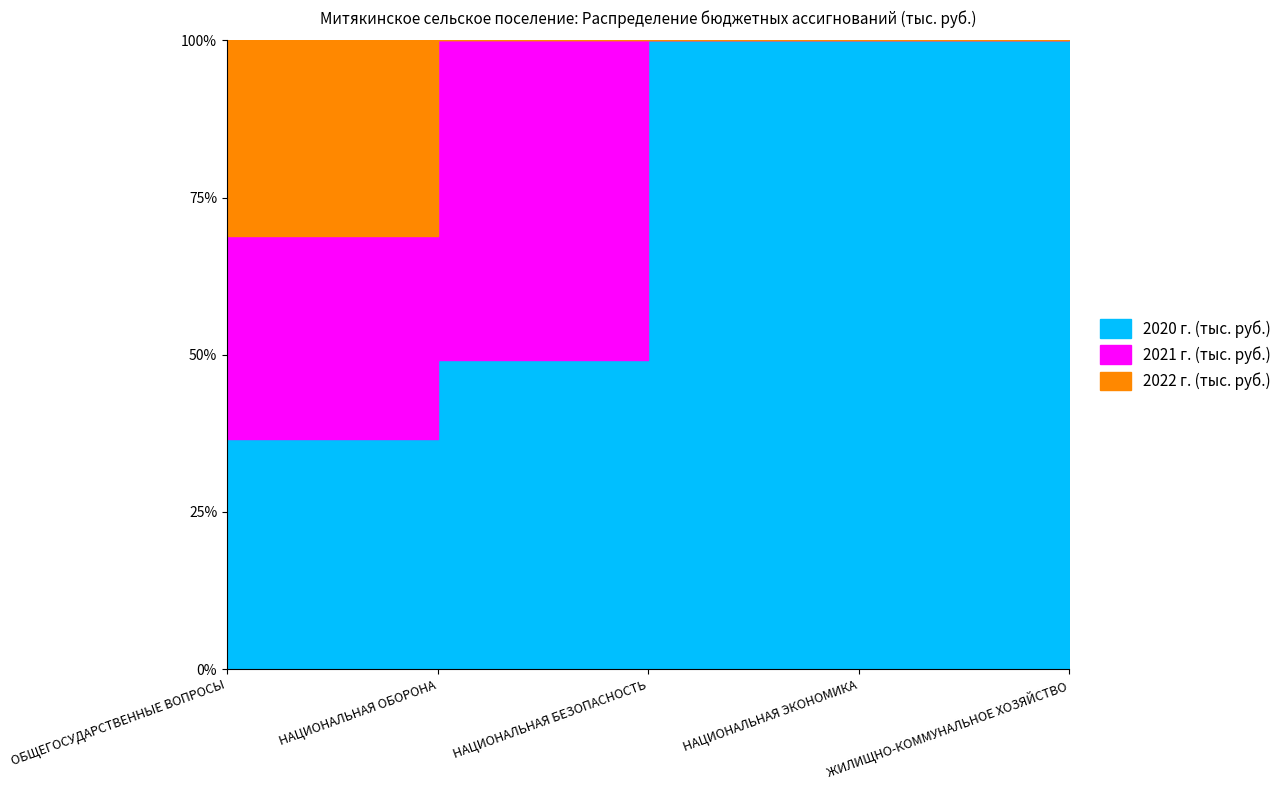

What is the average value of the 2020 г. (тыс. руб.) series?

1412.5